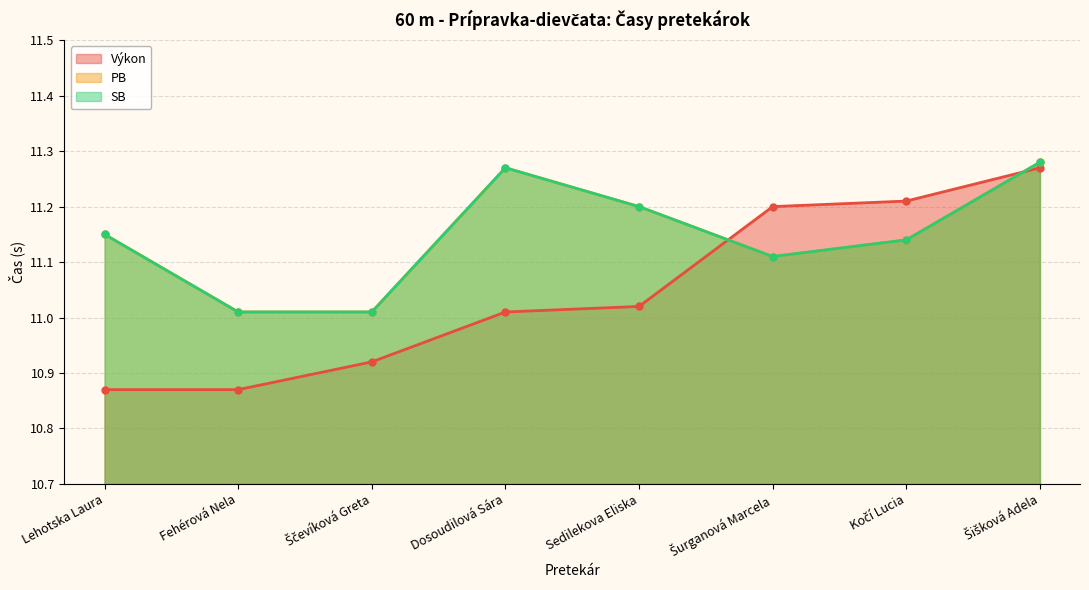

How many data points in Výkon are less than 11?

3